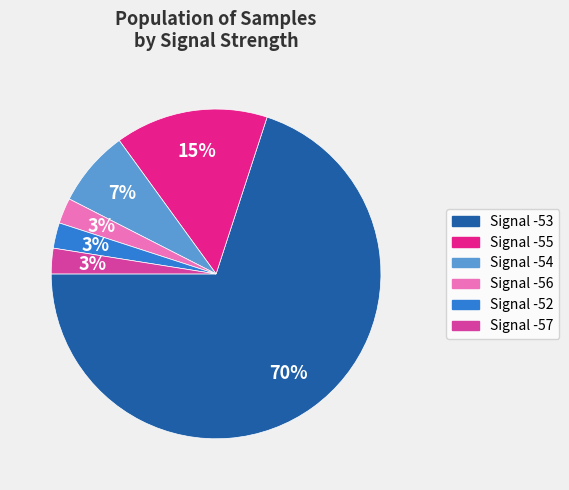

Do Signal -57 and Signal -55 together represent more than half of the pie?

No